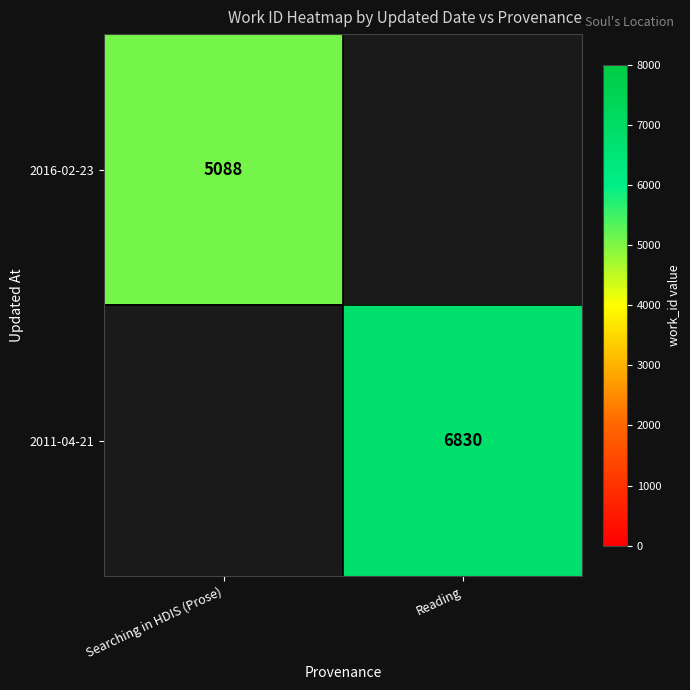

Is the value of 2011-04-21 at Reading greater than the value of 2016-02-23 at Searching in HDIS (Prose)?

Yes